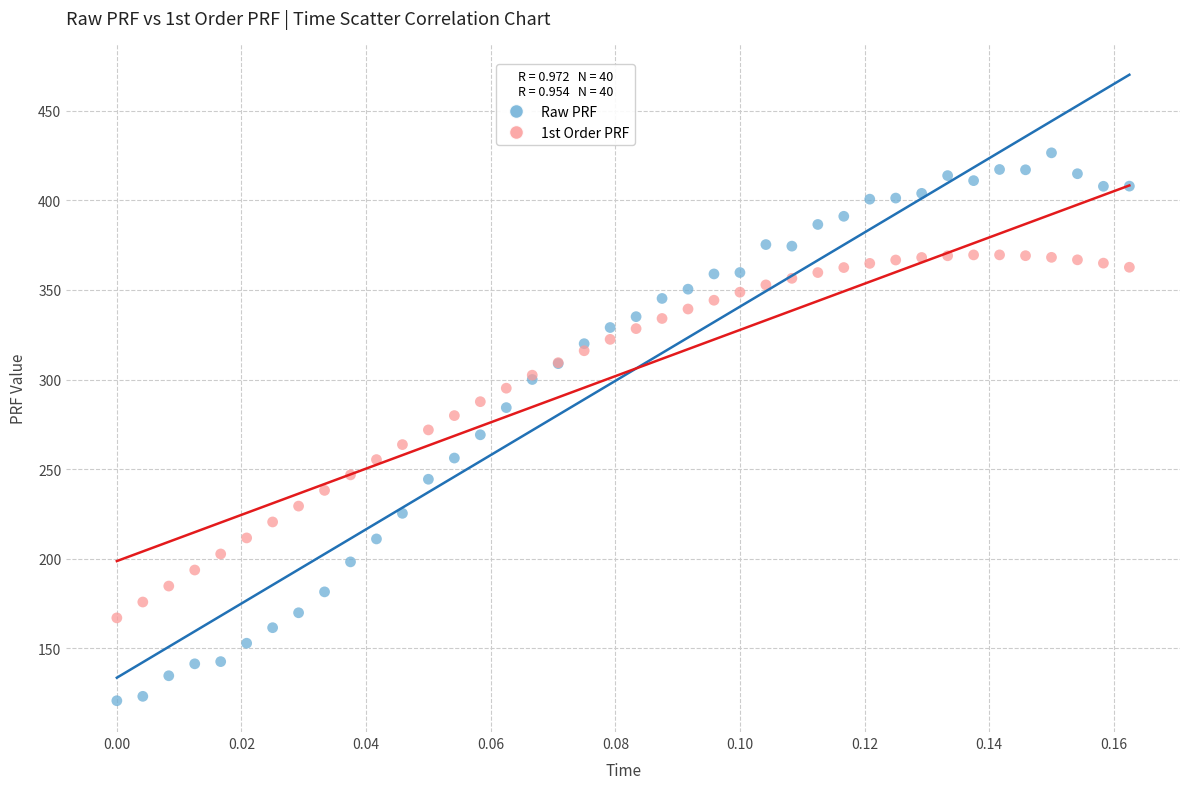

Which series contains the lowest Y value?

Raw PRF